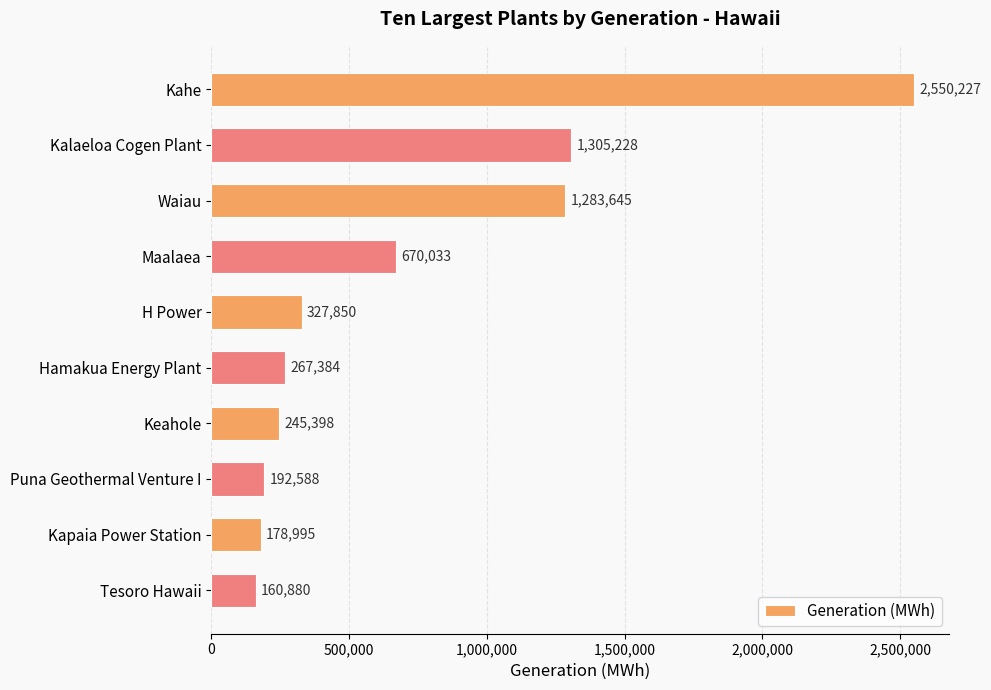

How many distinct data groups are displayed?

1